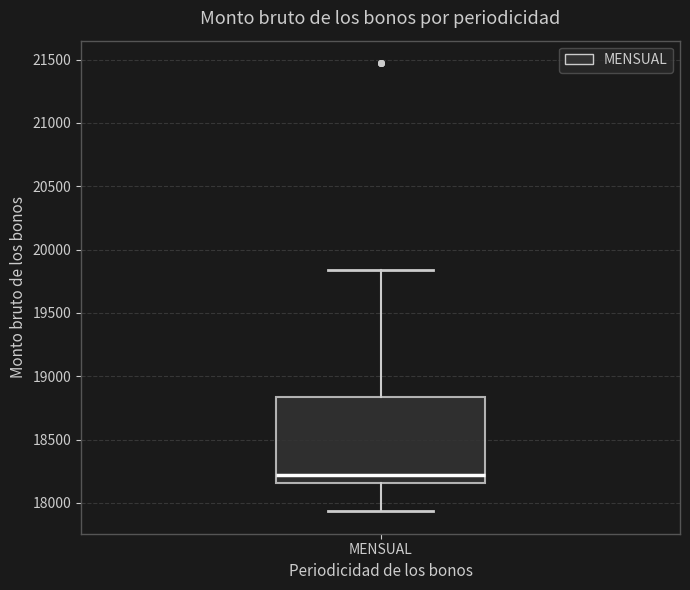

Where does the lower whisker of the box for MENSUAL end on the y-axis? The values are not printed on the chart, so give them approximately, as read against the axis.

17950